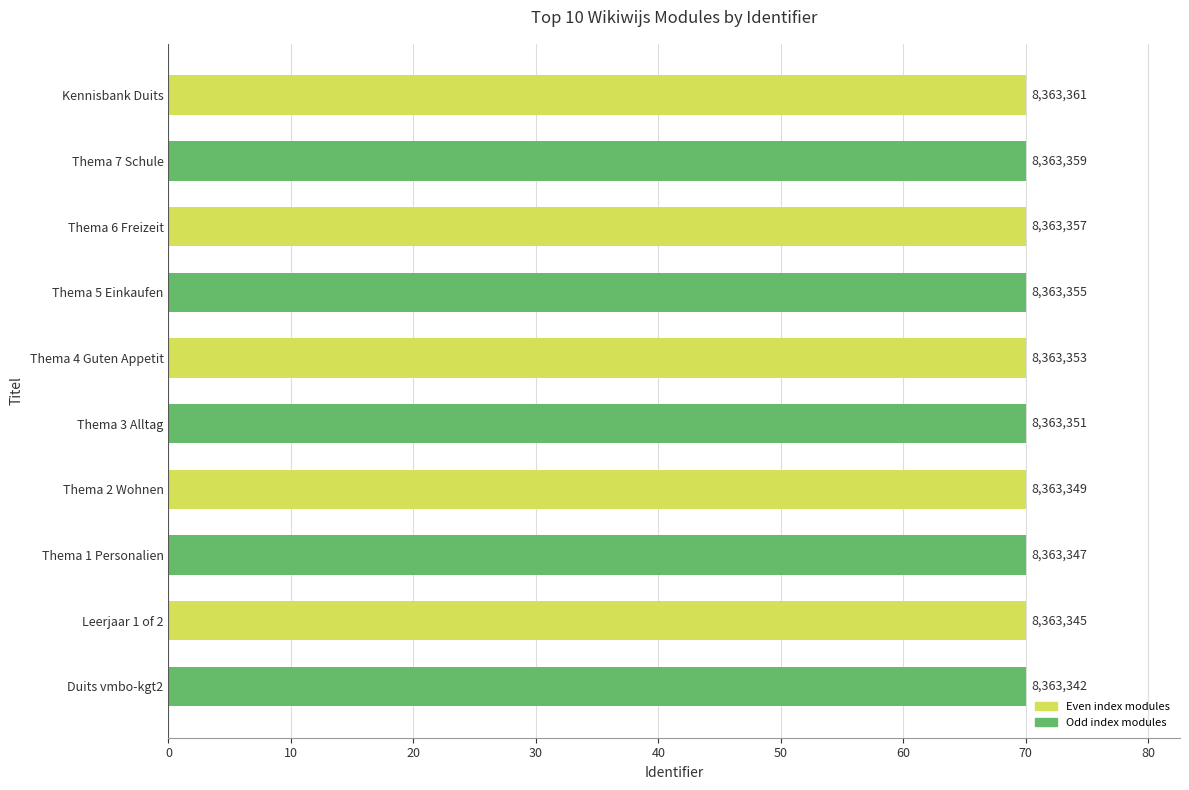

Count the values in the range 69 to 70.

10